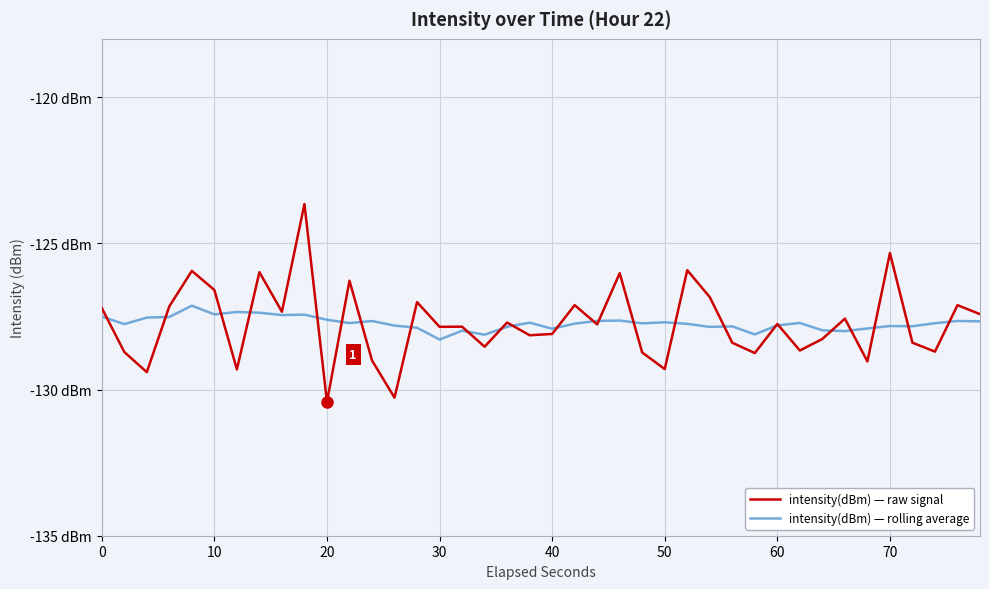

Rank the series by their maximum value, from lowest to highest.

intensity(dBm) — rolling average, intensity(dBm) — raw signal